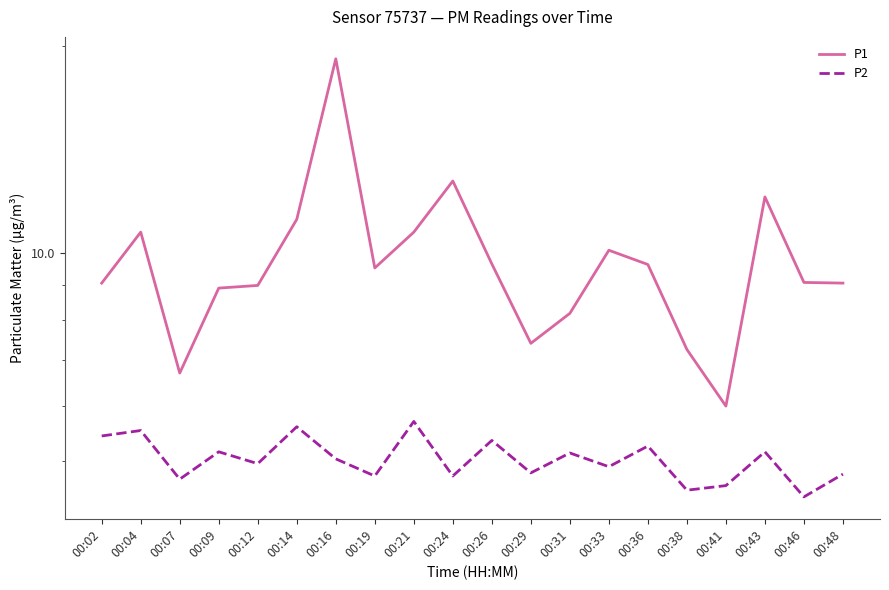

What are all the series names shown in the legend?

P1, P2